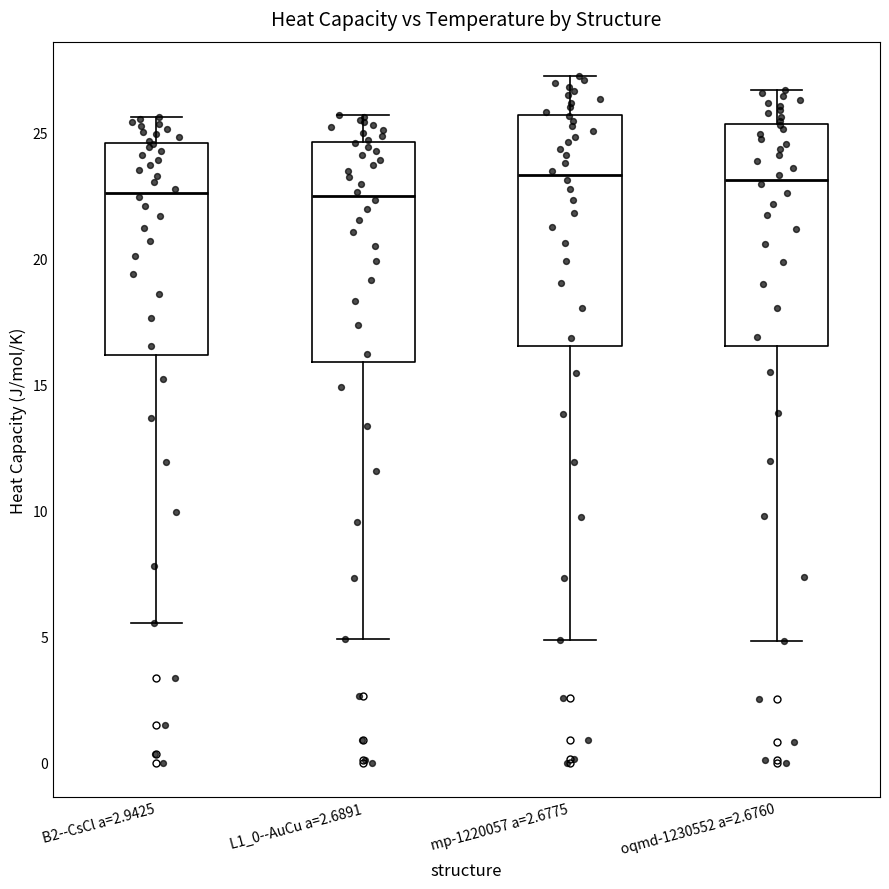

Where is the lower edge of the box for mp-1220057 a=2.6775 on the y-axis? The values are not printed on the chart, so give them approximately, as read against the axis.

16.5